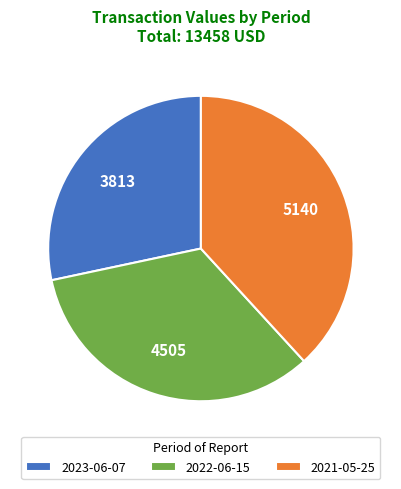

How many segments does this pie chart have?

3